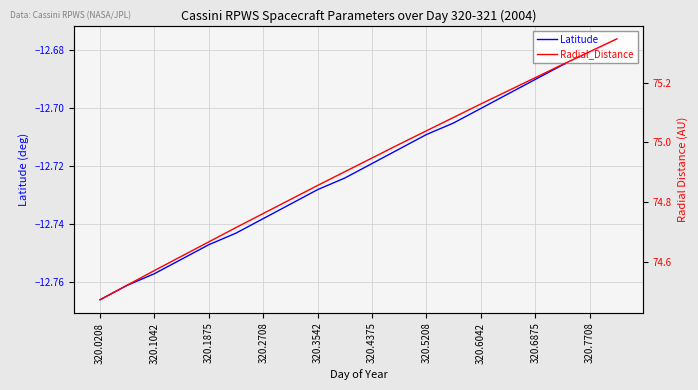

What position from the right is 320.1042?

18